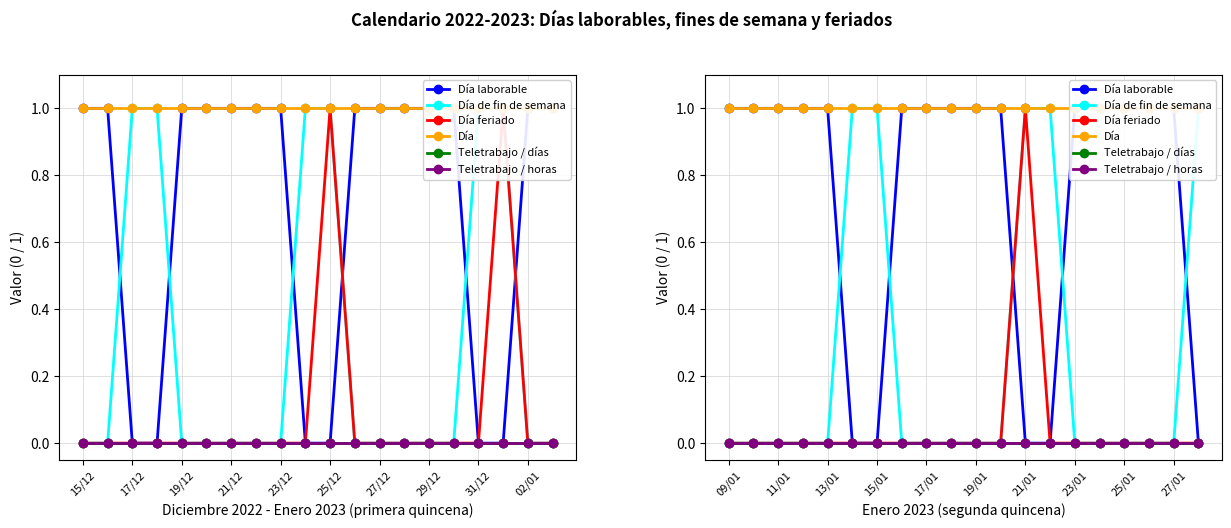

True or false: Día and Día de fin de semana intersect in this chart.

False